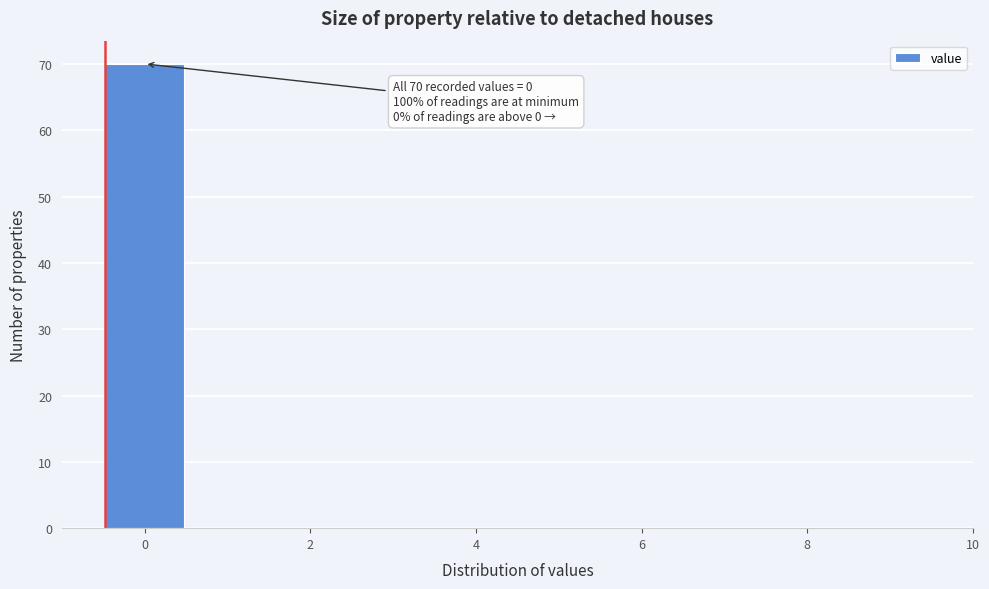

Which range on the x-axis has the tallest bar?

-0.5 to 0.5